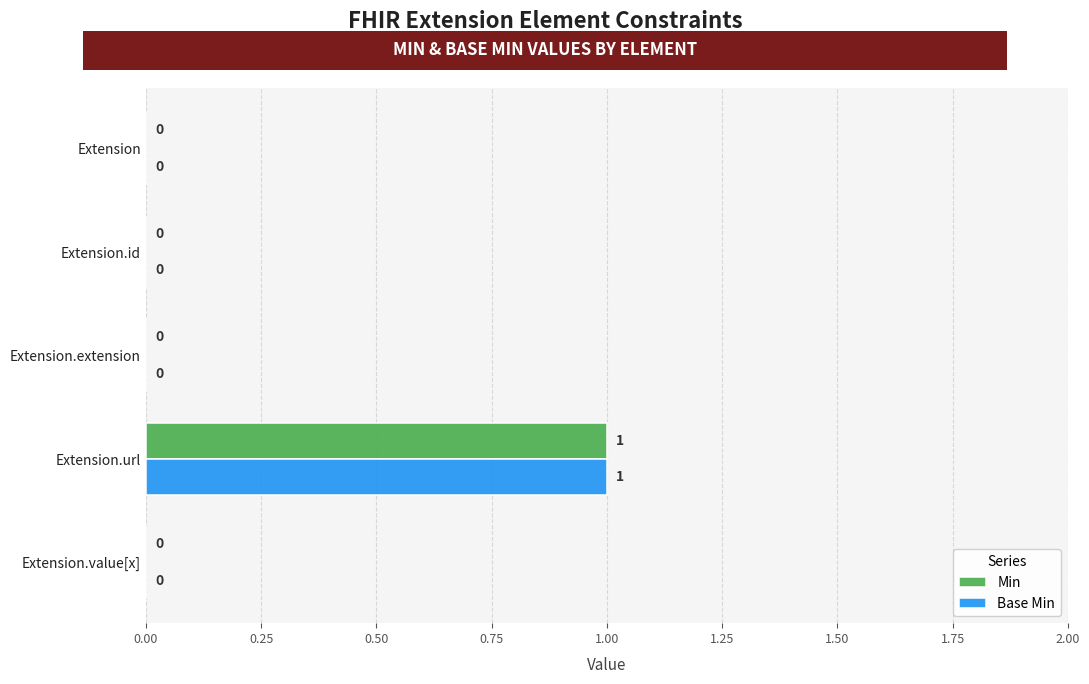

At which category is the sum across all series the highest?

Extension.url